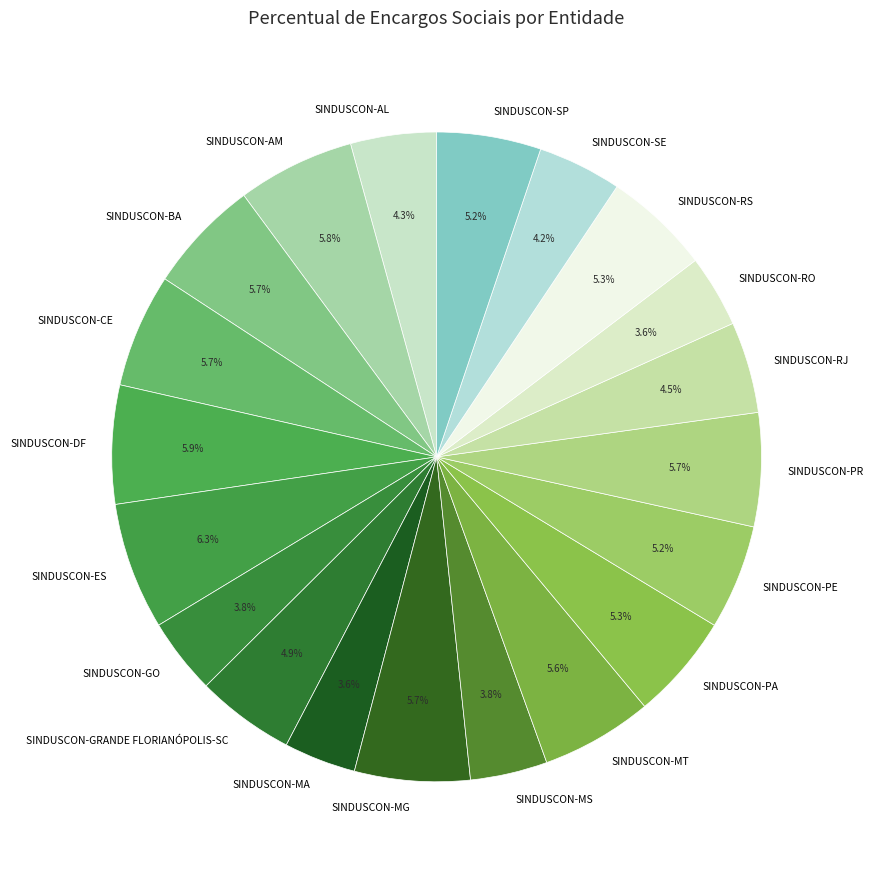

Is there any slice that represents more than half of the pie?

No